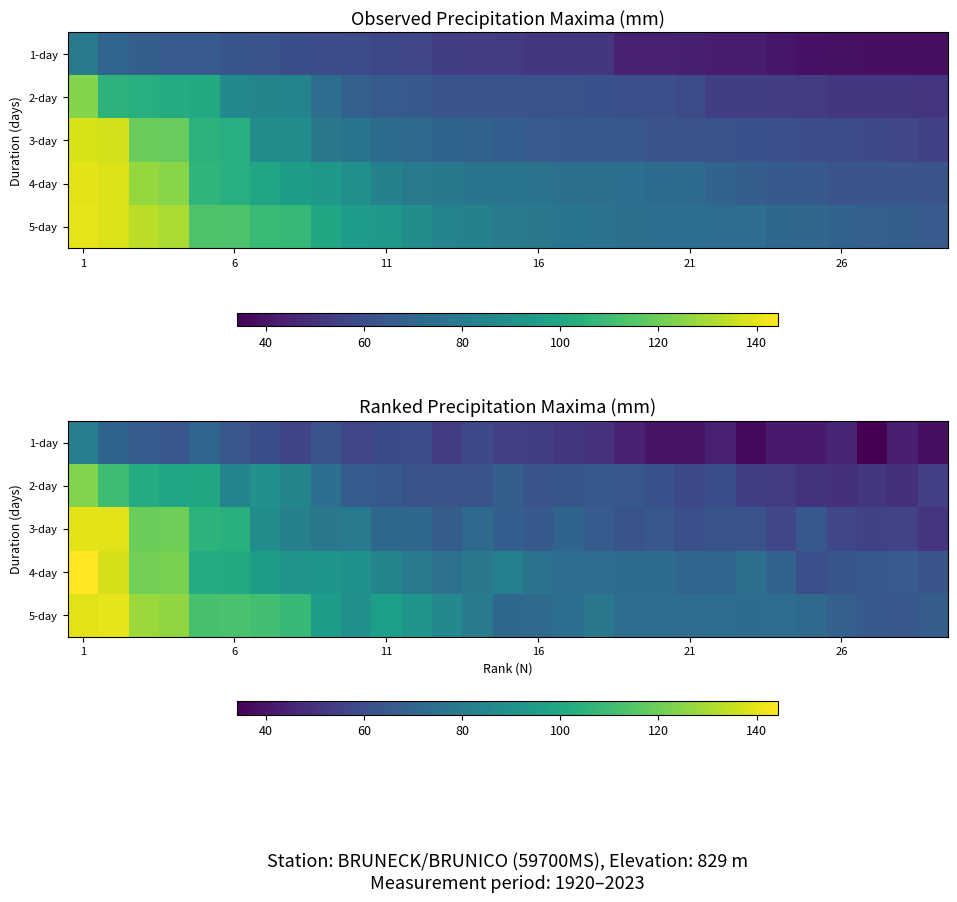

What is the total value across all series at 17?

332.3